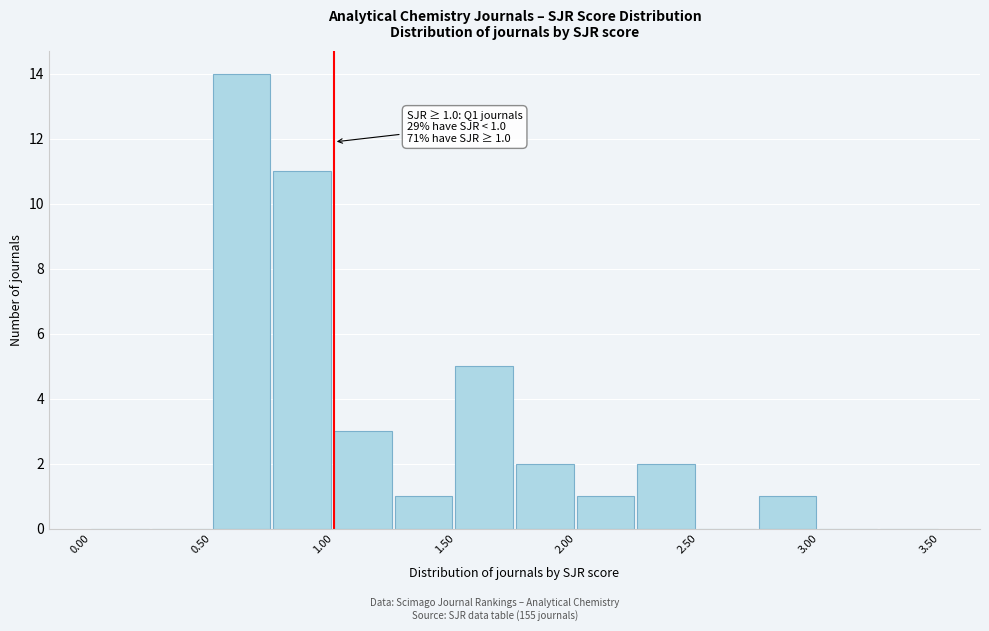

Over which range of the x-axis is the bar tallest?

0.50 to 0.75